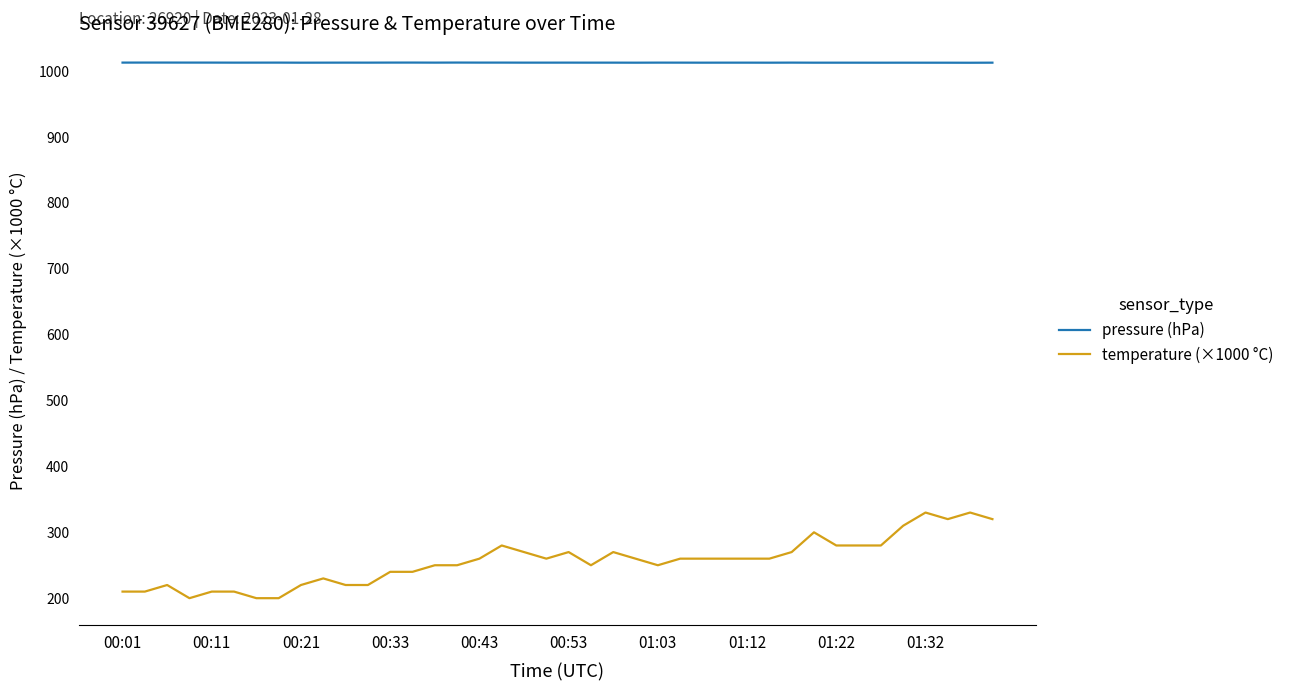

At how many categories does at least one series exceed 205?

40